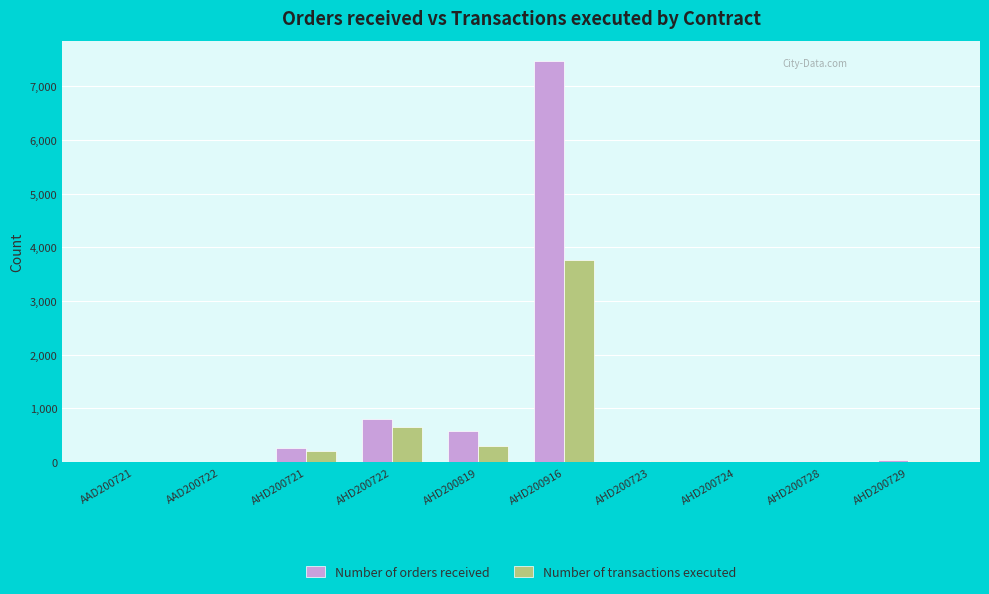

What value does the Number of orders received series have at AHD200721?

259